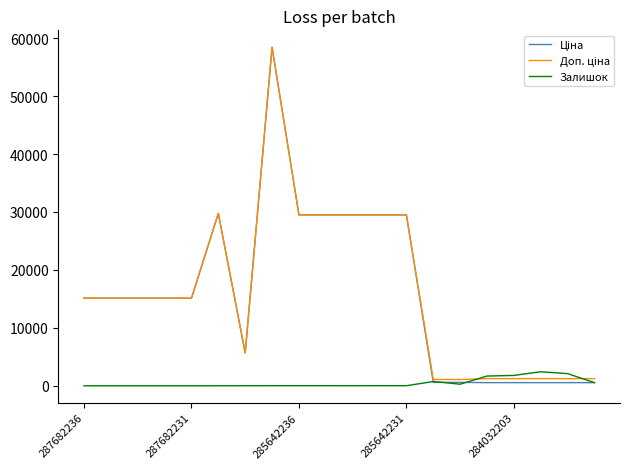

What is the greatest value displayed?

58426.5